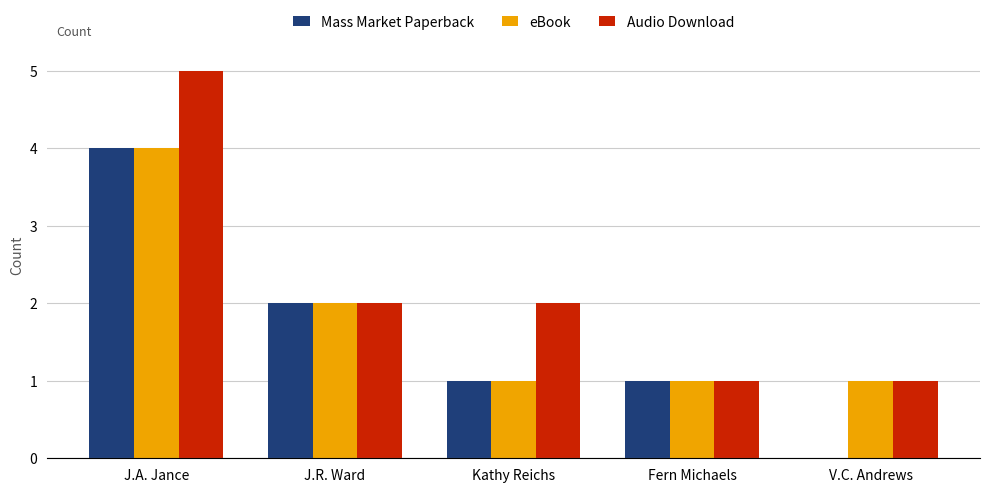

Does the chart contain stacked bars?

No